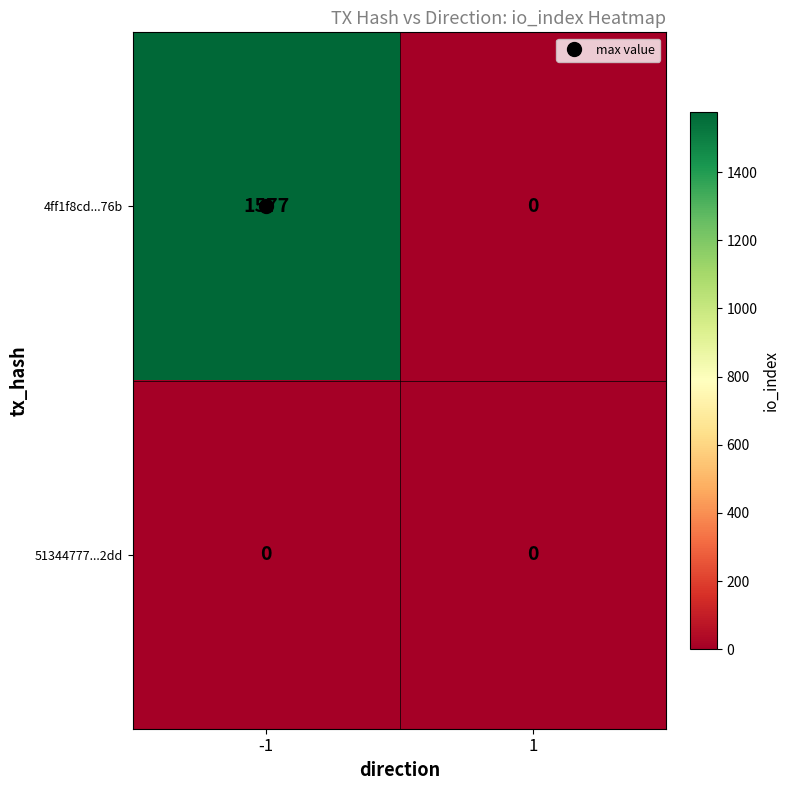

At which category does the chart reach its peak across all series?

-1